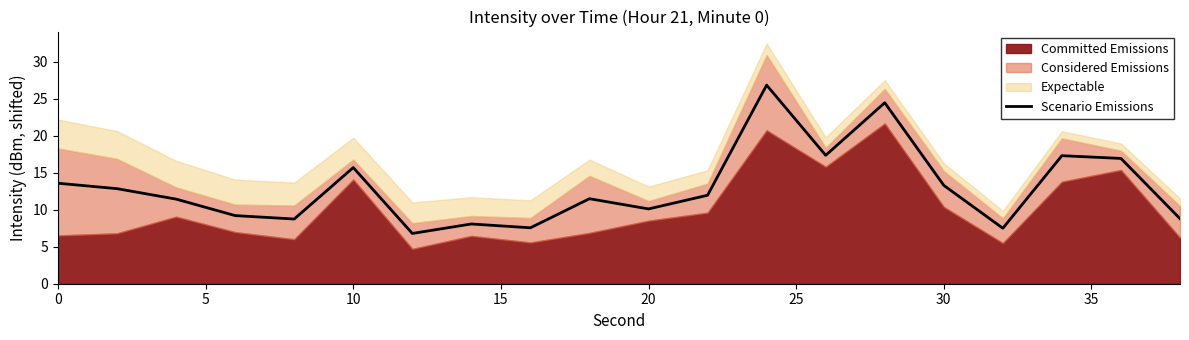

Reading right to left, extract all data points from this chart.

8.8	17.0	17.3	7.5	13.3	24.5	17.4	26.9	12.0	10.1	11.5	7.6	8.1	6.8	15.7	8.8	9.2	11.4	12.9	13.6